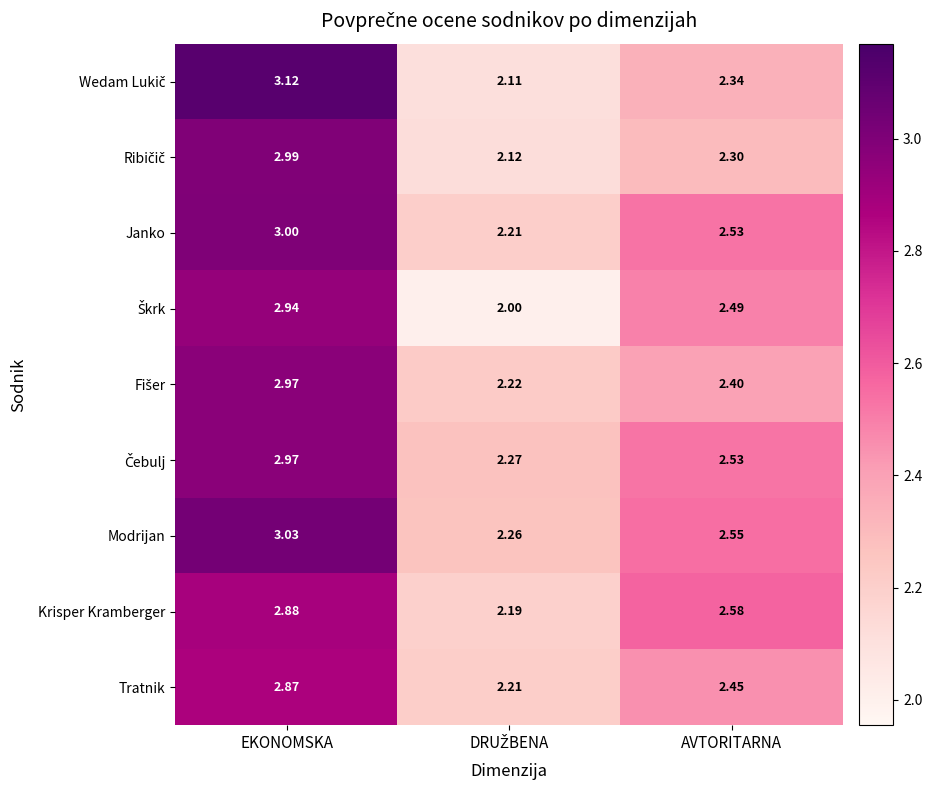

Which series has the largest total across all categories?

Modrijan